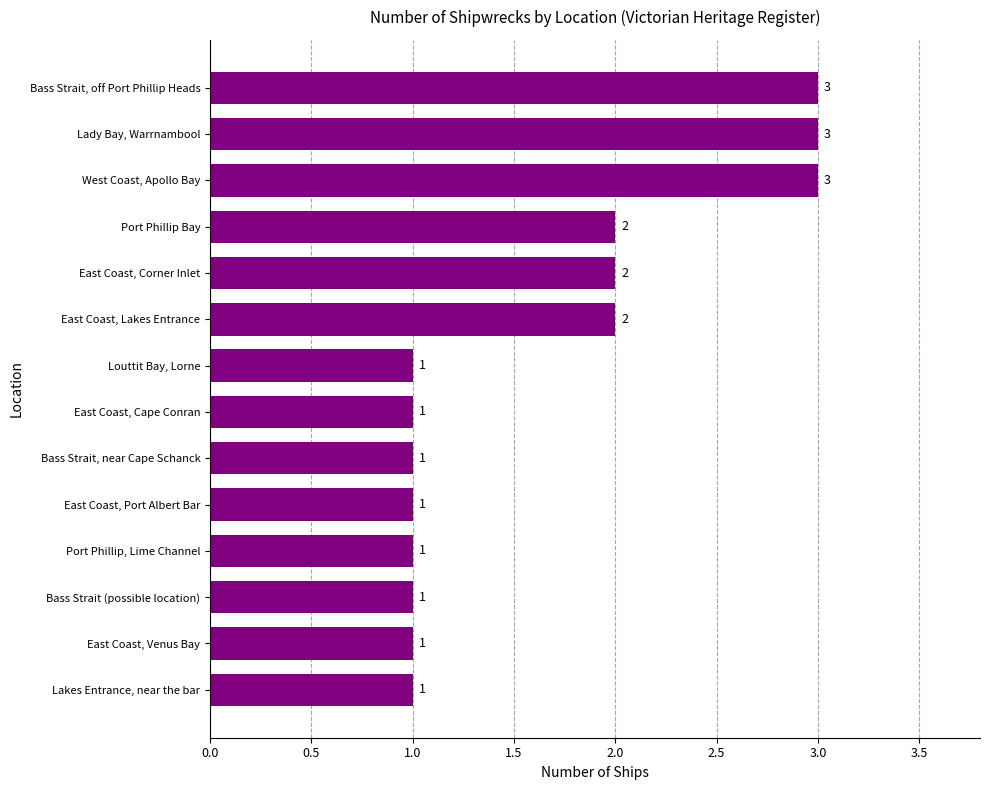

How many values are between 1 and 2?

11